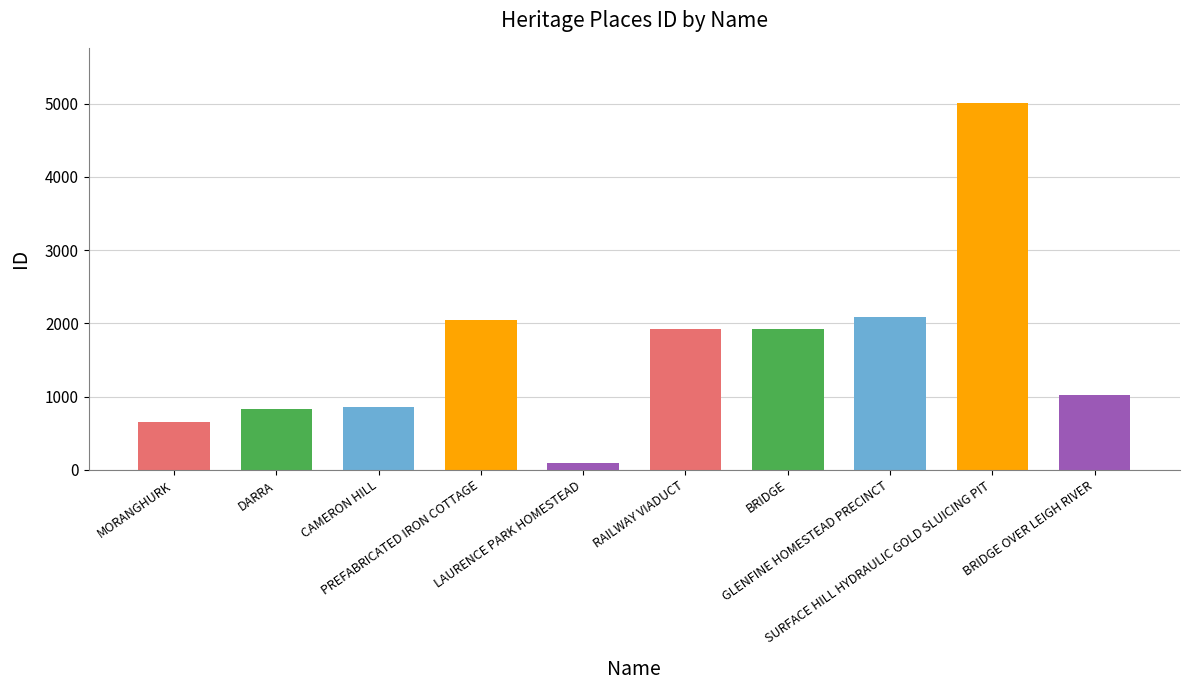

Are the bars grouped side by side (vs. stacked)?

No